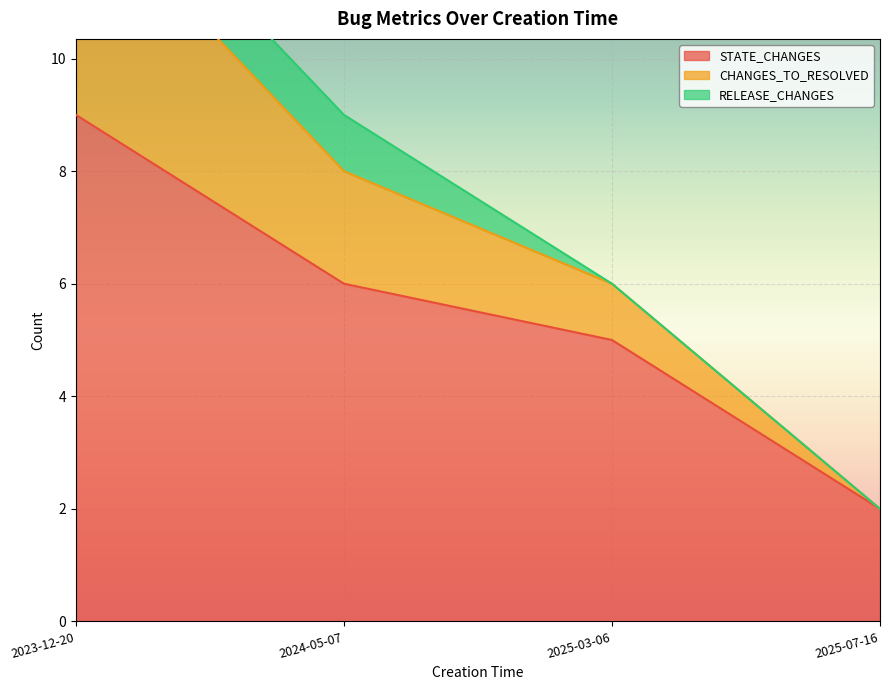

Is it true that CHANGES_TO_RESOLVED equals 6 at 2025-03-06?

True